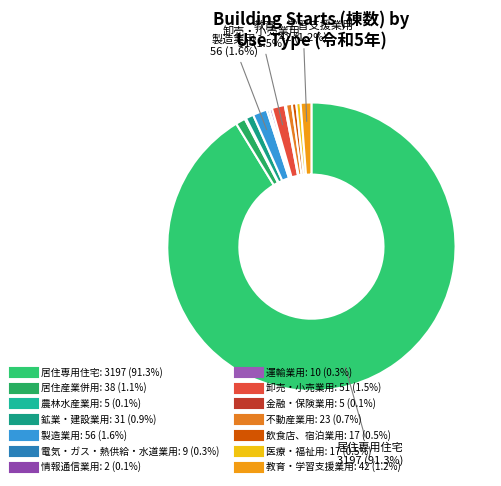

Does 居住専用住宅 represent more than half of the total?

Yes